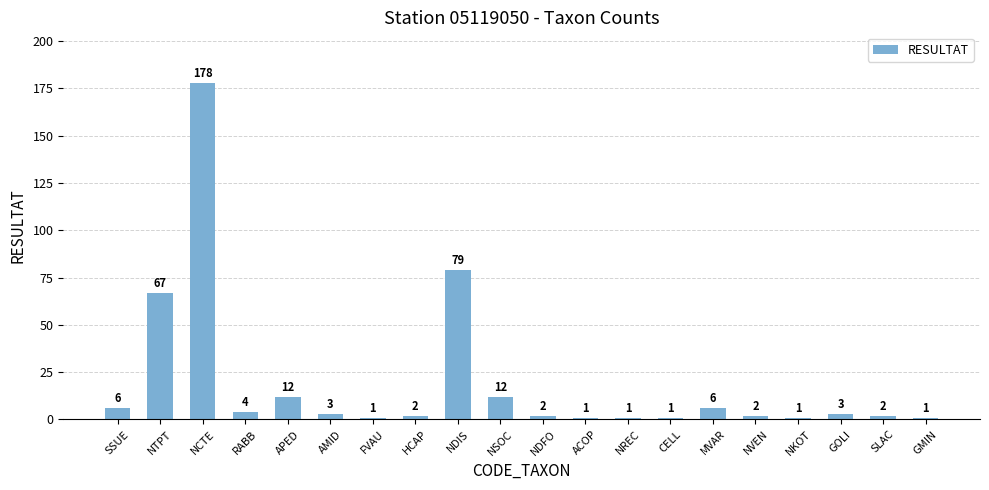

What is the sum of all values?

384